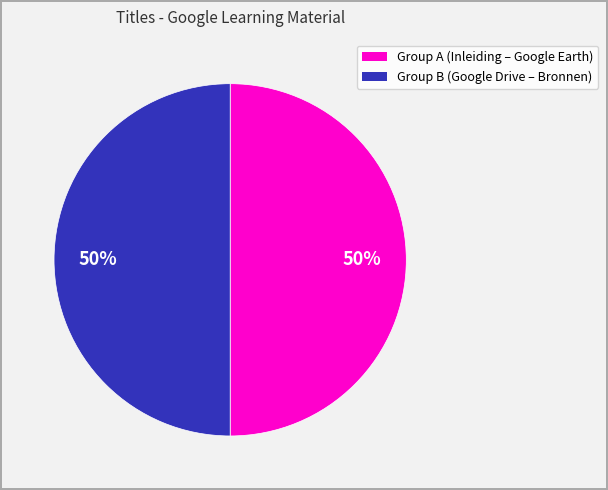

To the nearest percent, what is the average slice percentage?

50%